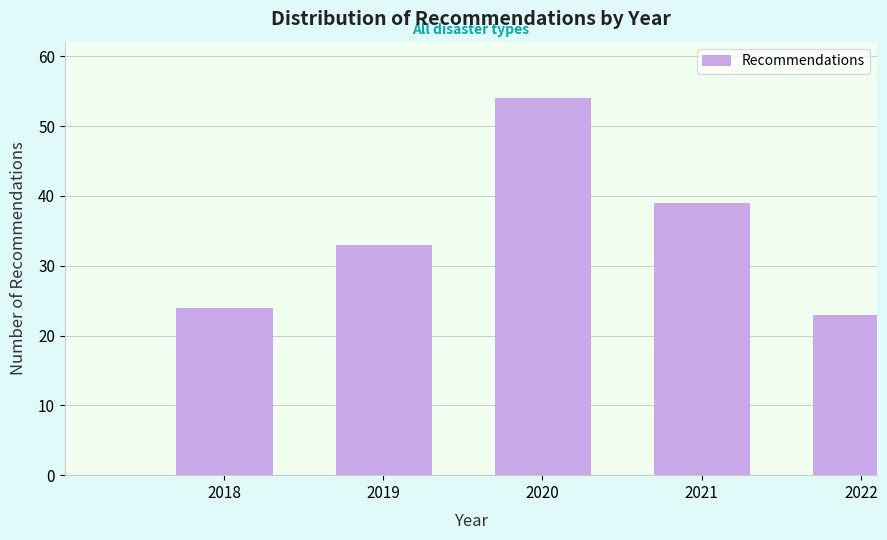

Reading left to right, transcribe all the data shown in this chart.

2018=24	2019=33	2020=54	2021=39	2022=23